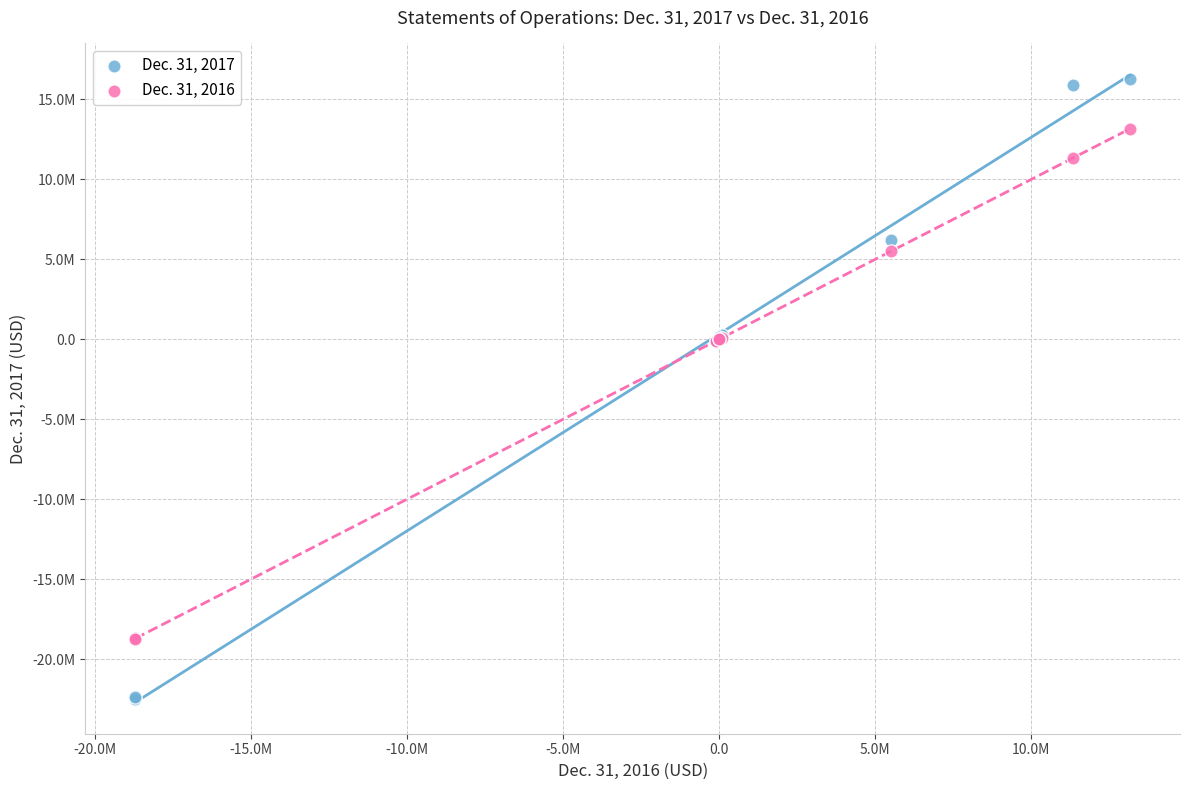

Which series contains the lowest Y value?

Dec. 31, 2017